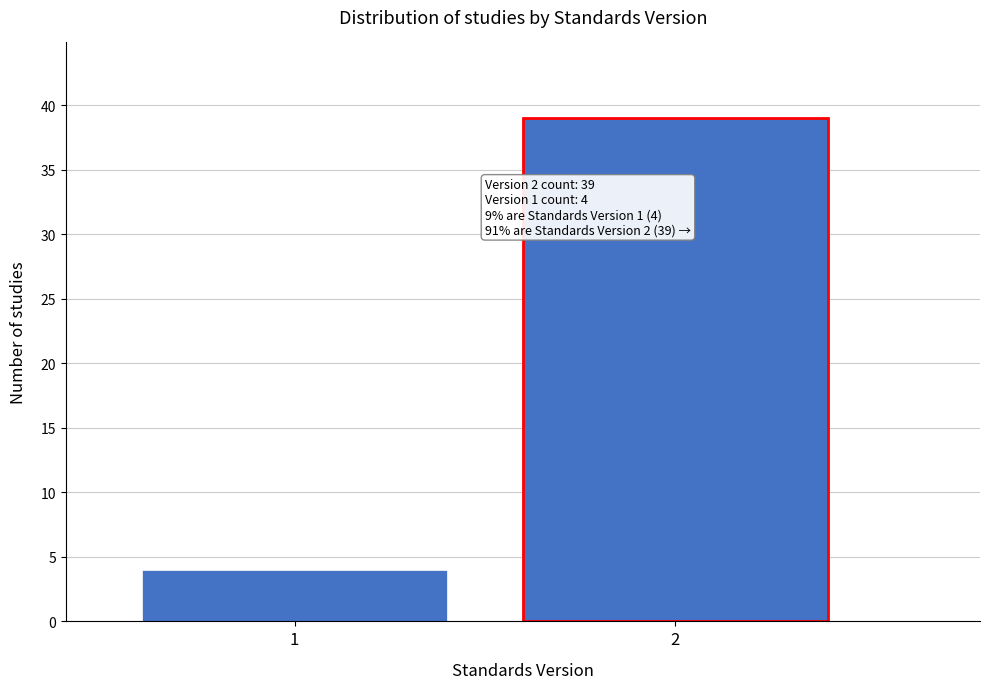

Reading right to left, what are all the values shown in this chart?

39	4